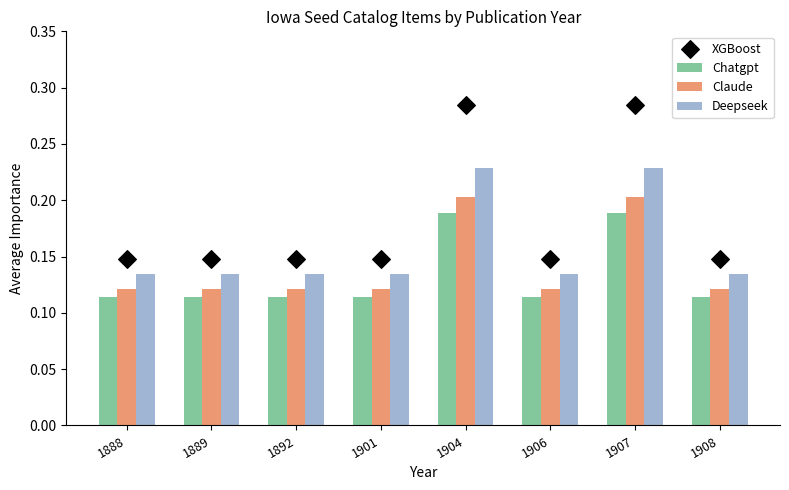

At which category is the sum across all series the highest?

1904